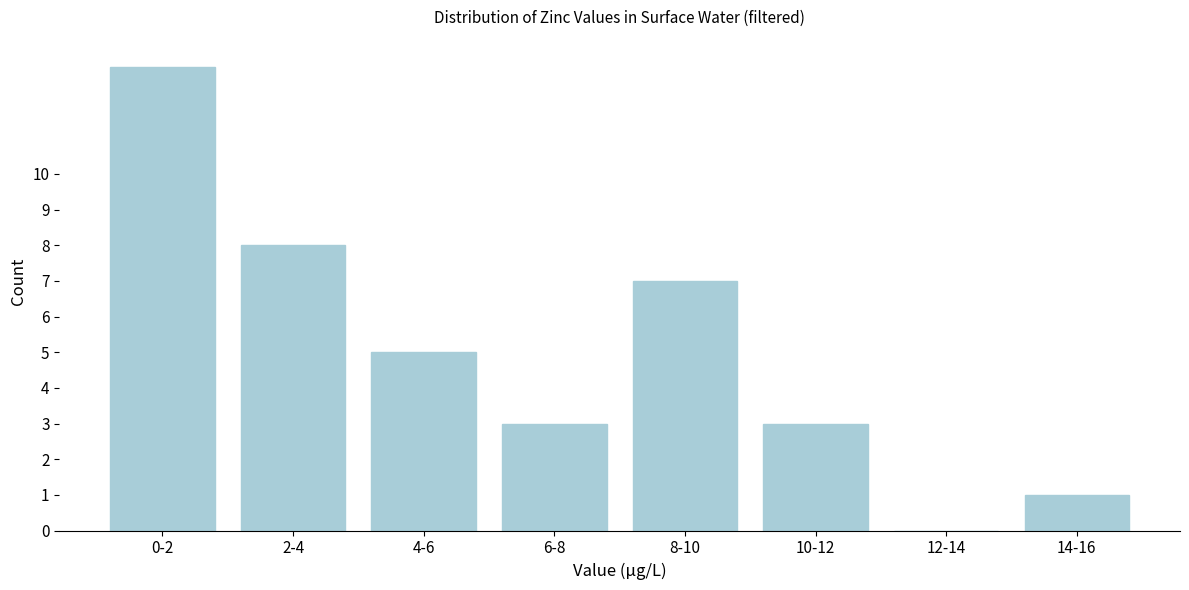

Reading left to right, extract all data points from this chart.

0-2=13	2-4=8	4-6=5	6-8=3	8-10=7	10-12=3	12-14=0	14-16=1